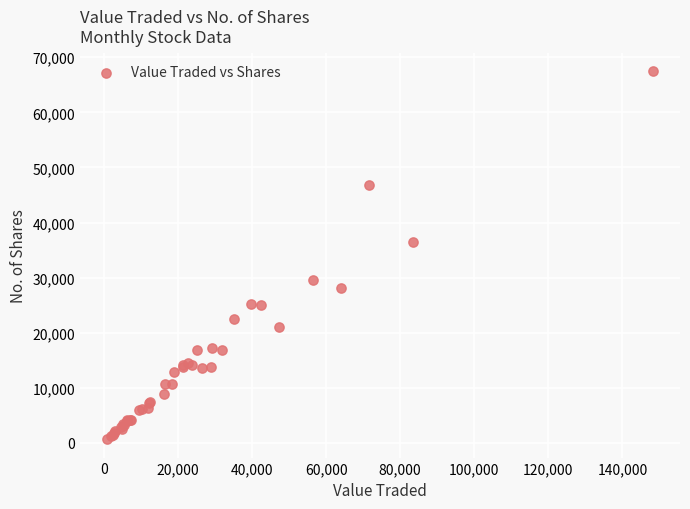

What Y value in the scatter plot is closest to 34076?

36448